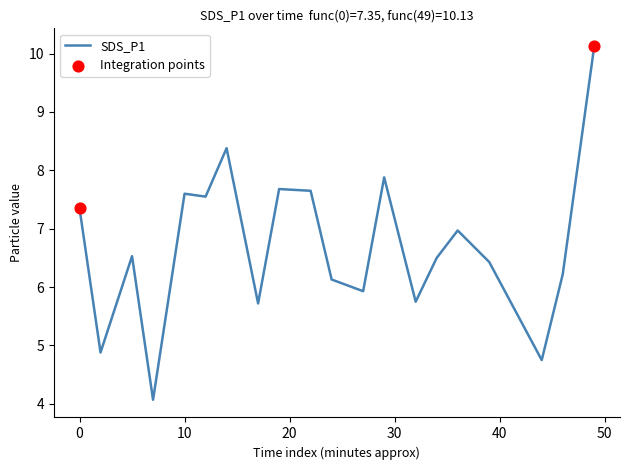

What is the difference between the maximum and minimum values?

6.1